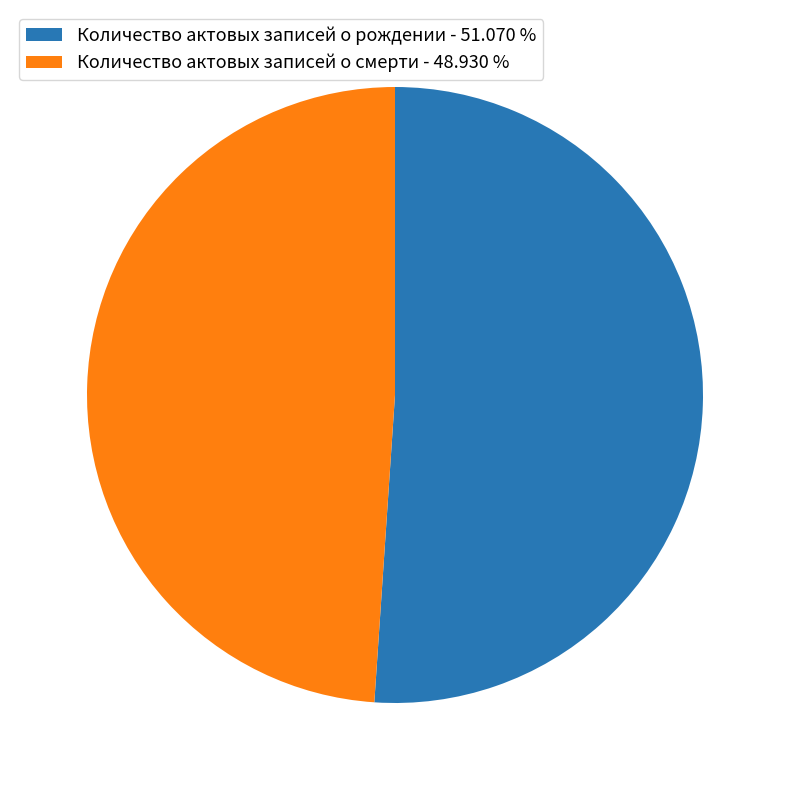

How many slices are in this pie chart?

2